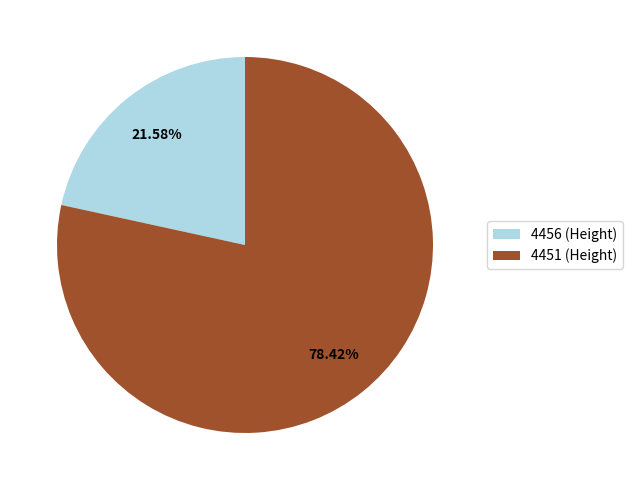

What is the ratio of the value at 4451 to the value at 4456?

3.6